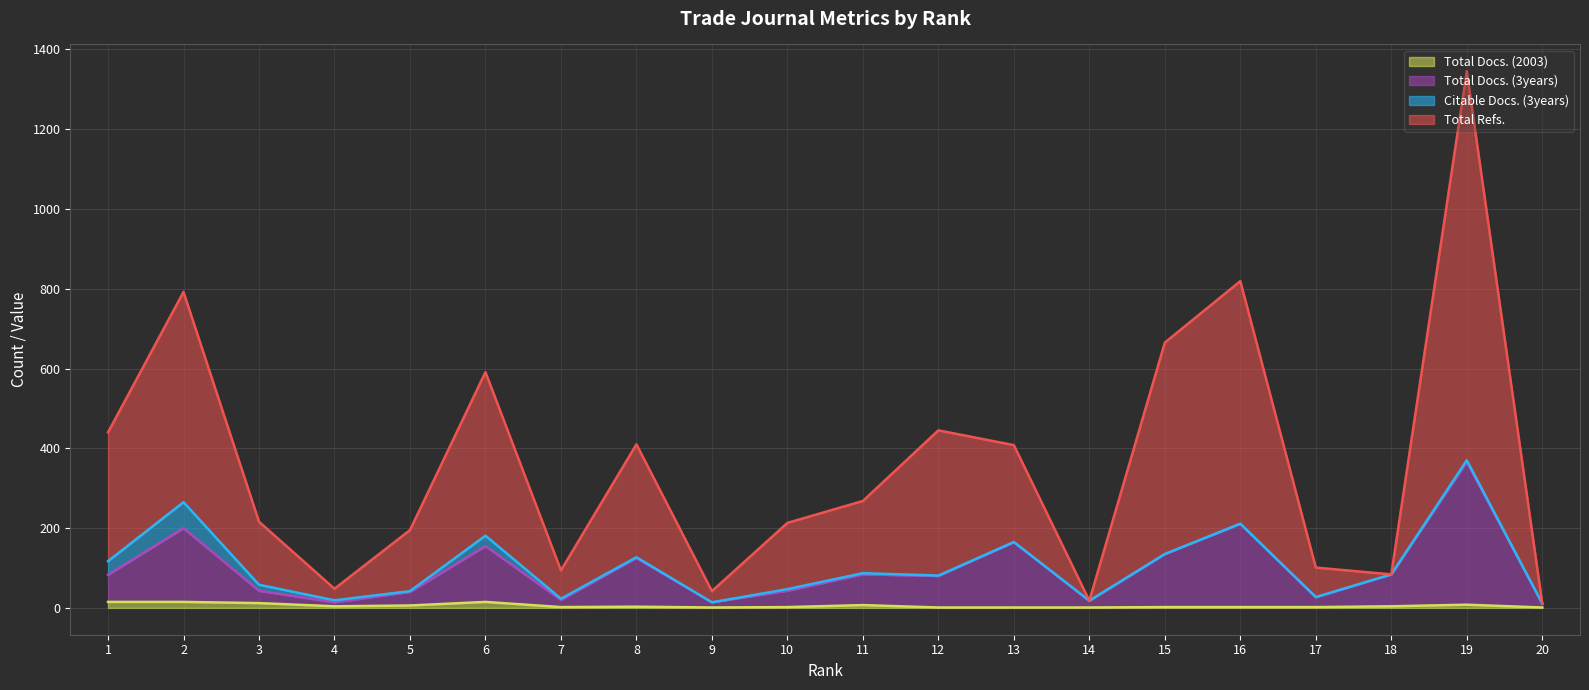

What value does the Total Docs. (3years) series have at 6?

155